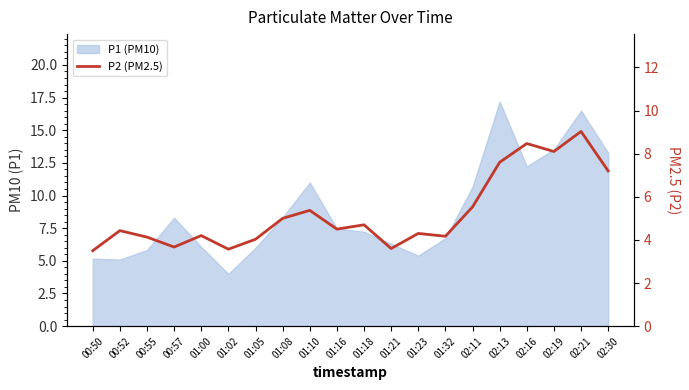

At which label does the data first exceed 4?

00:52